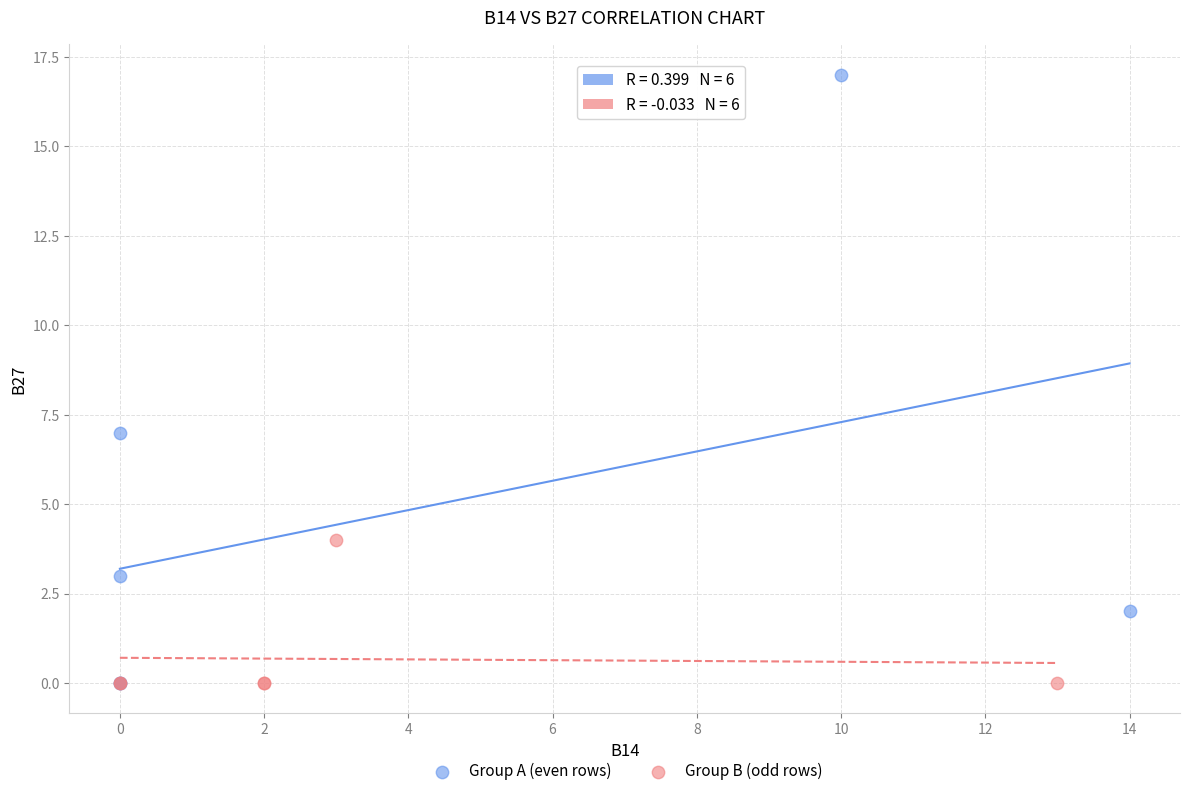

Which series reaches the maximum Y coordinate?

Group A (even rows)